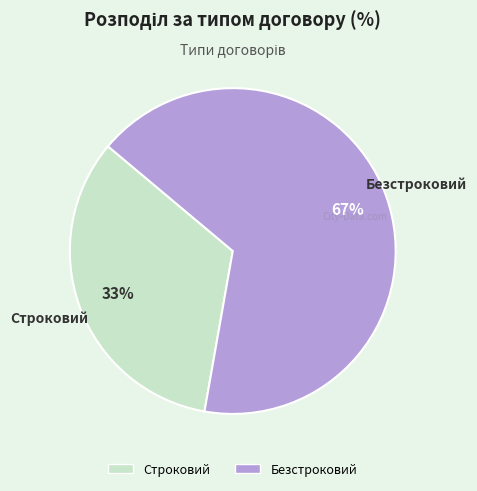

To the nearest percent, what portion does Безстроковий represent?

67%